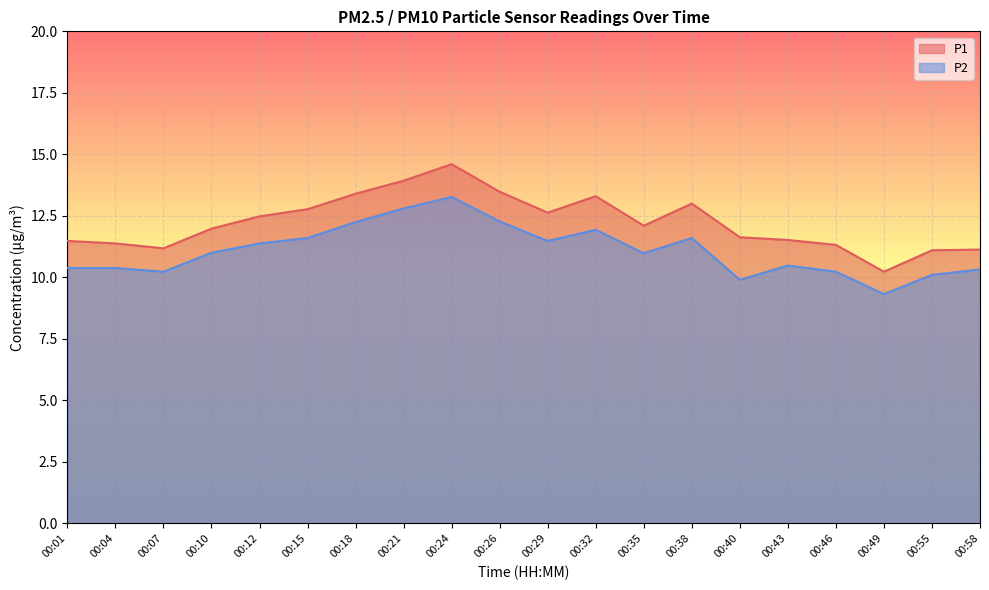

What is the sum of the P1 values at 00:12 and 00:49?

22.7